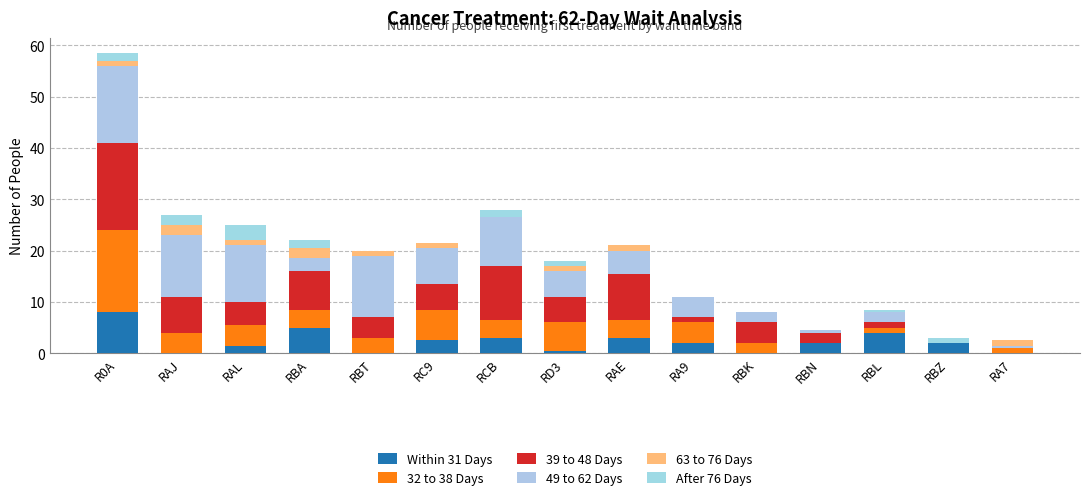

What value does the 32 to 38 Days series have at RBL?

1.0